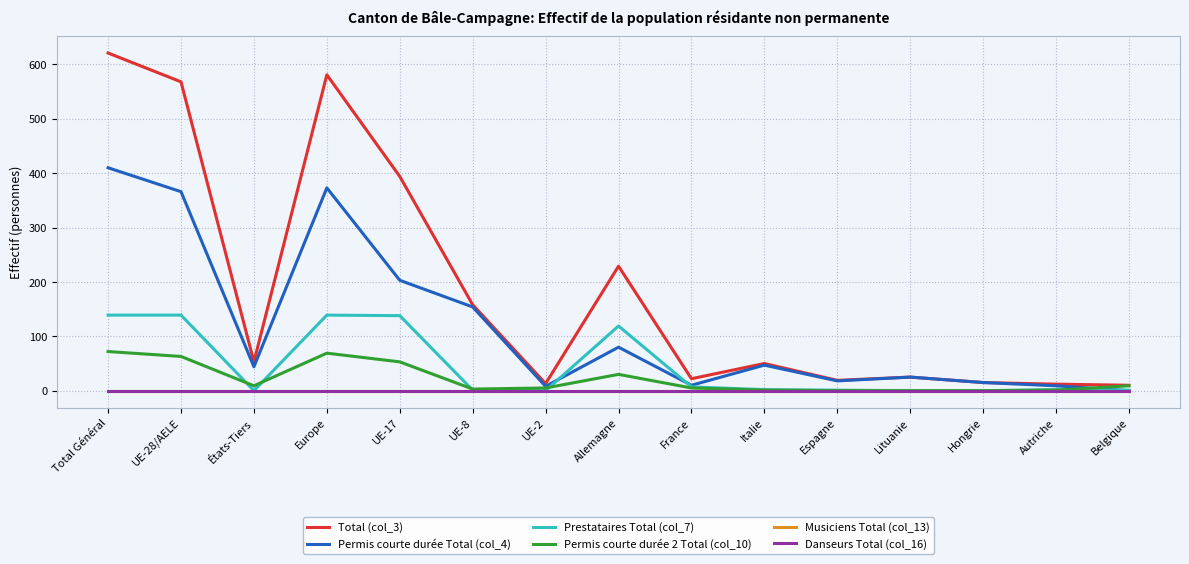

What is the label of the 9th point from the right?

UE-2